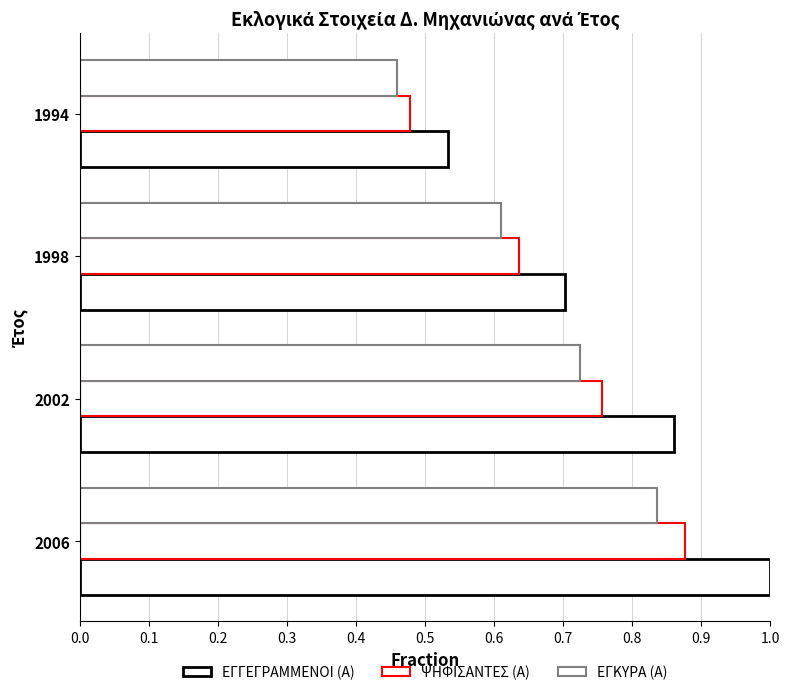

How many ΕΓΚΥΡΑ (Α) values are between 0 and 1?

4